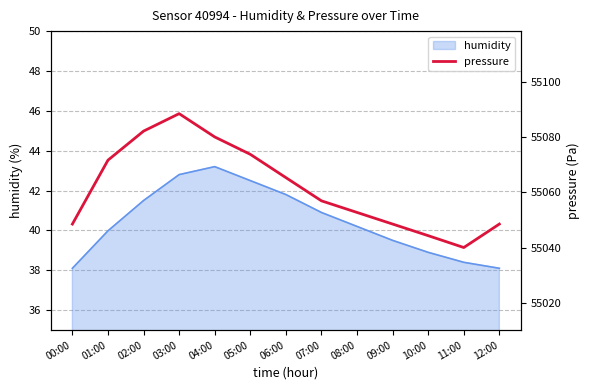

List the labels in order of value, largest first.

03:00, 02:00, 04:00, 05:00, 01:00, 06:00, 07:00, 08:00, 00:00, 09:00, 12:00, 10:00, 11:00